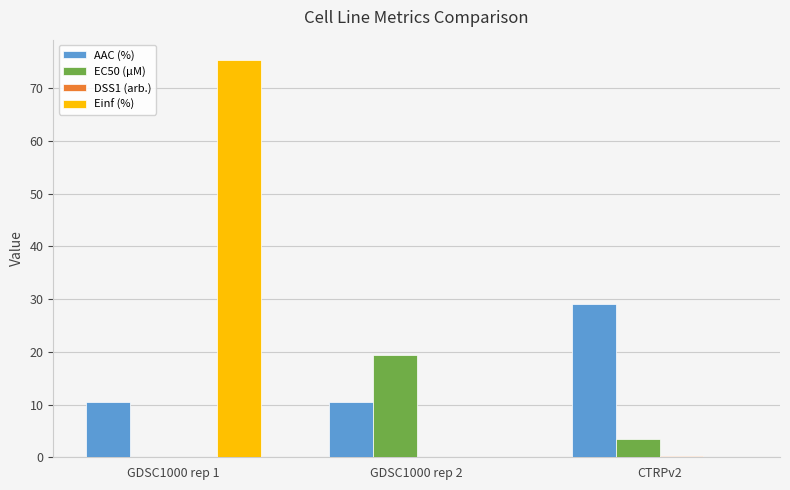

At which category is the sum across all series the highest?

GDSC1000 rep 1